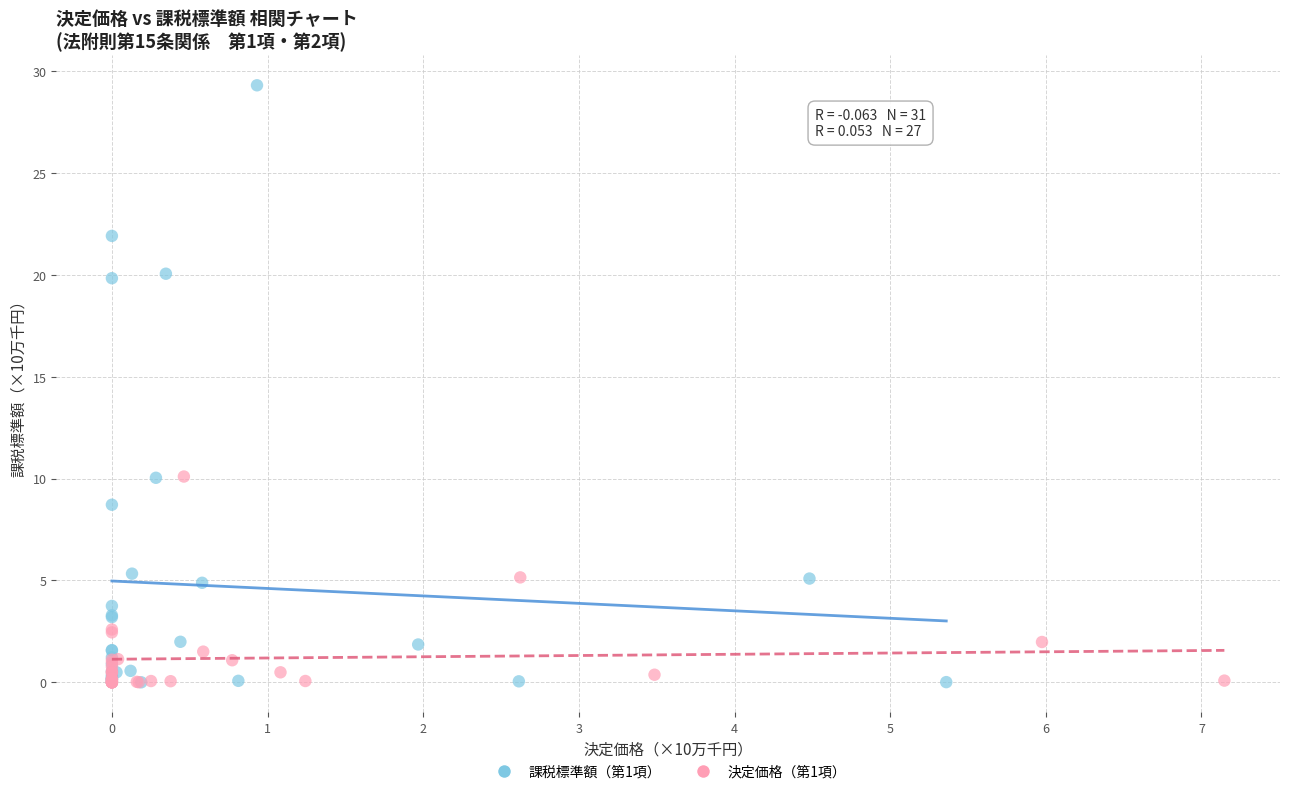

Which series reaches the maximum Y coordinate?

課税標準額（第1項）